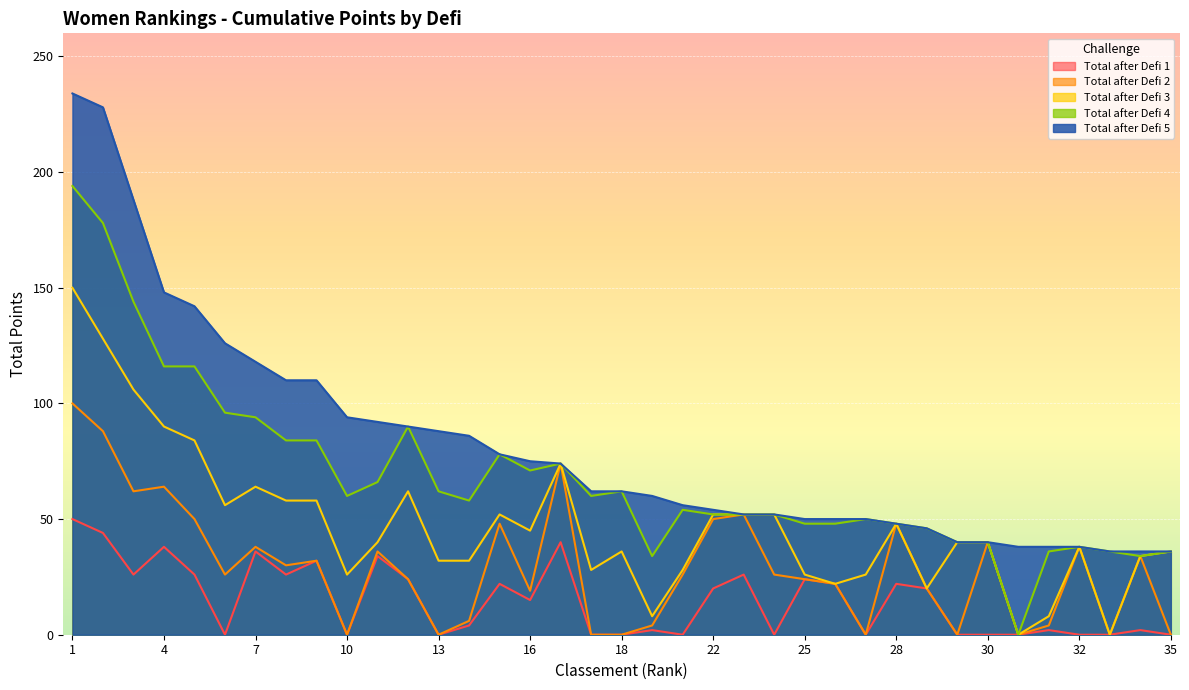

What value does the Total after Defi 5 series have at 30, to the nearest 10?

40